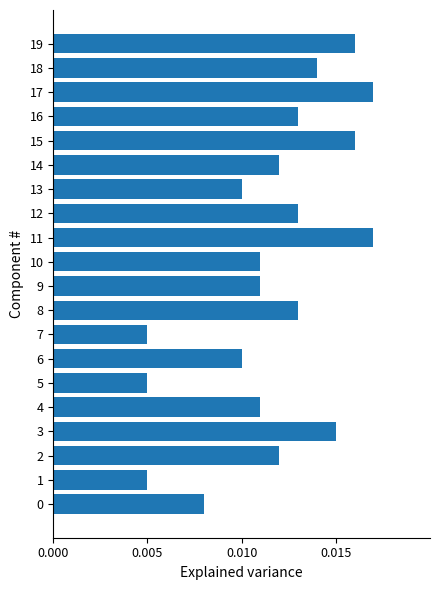

How many values are between 0 and 1?

20